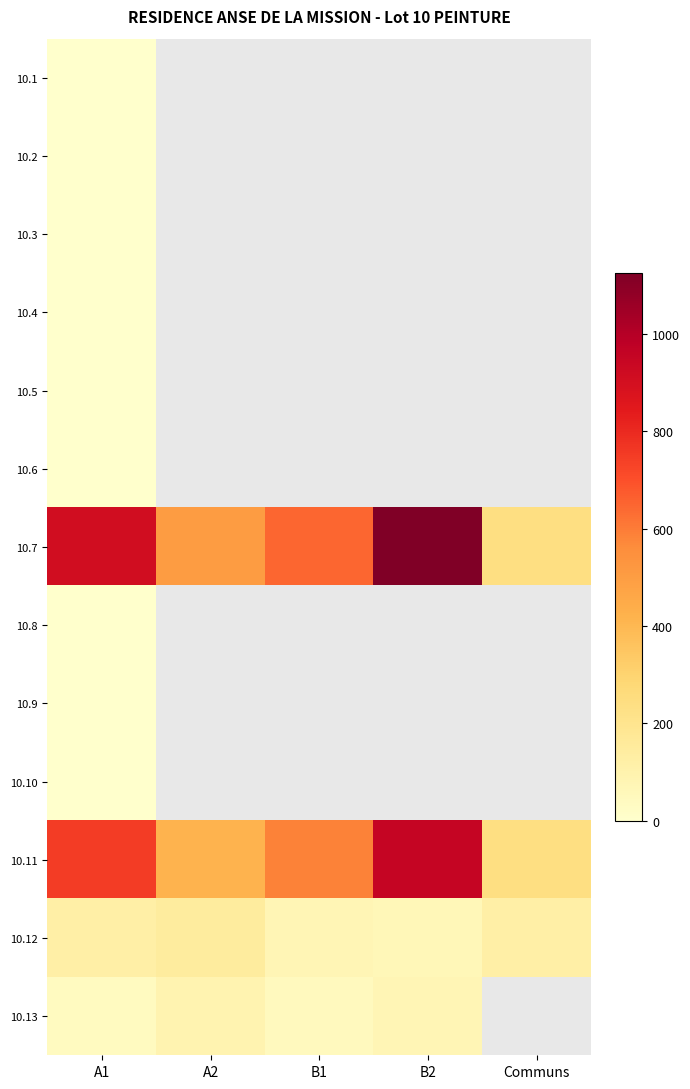

Which series changed the most between B1 and B2?

10.7